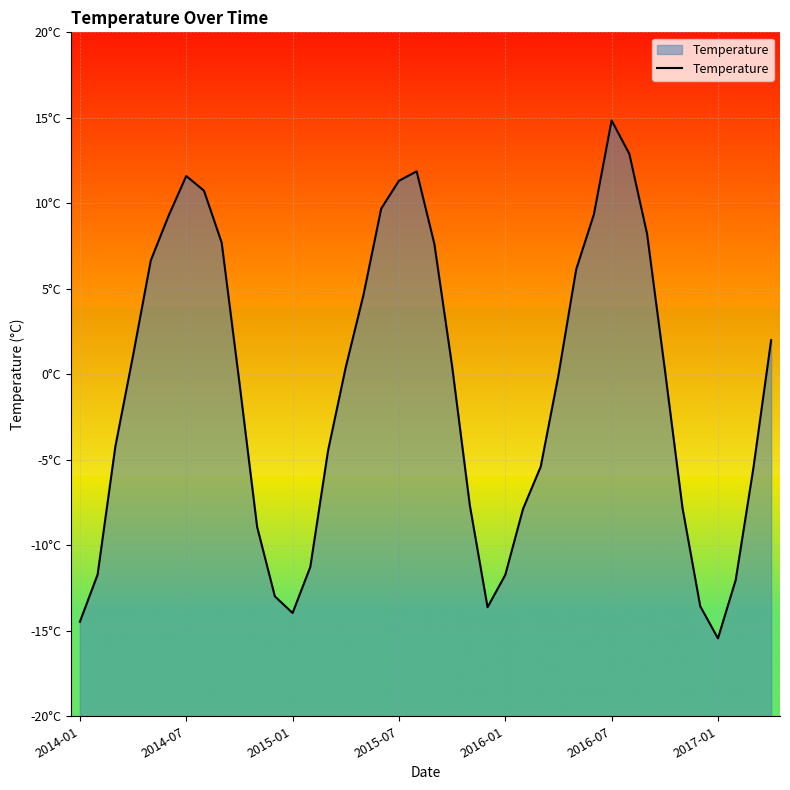

How many values are above zero?

20